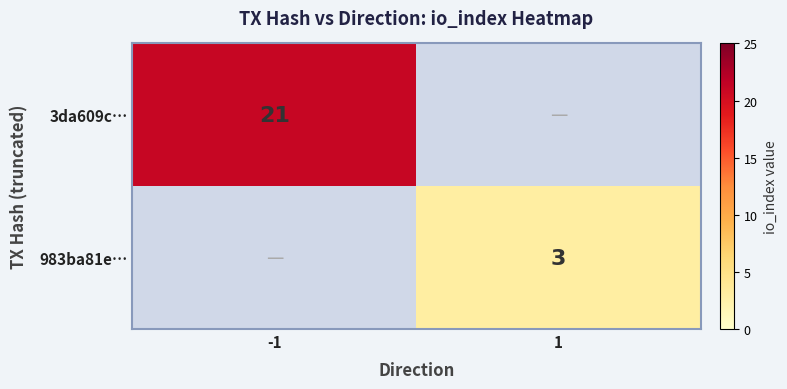

Count the number of categories in the chart.

2